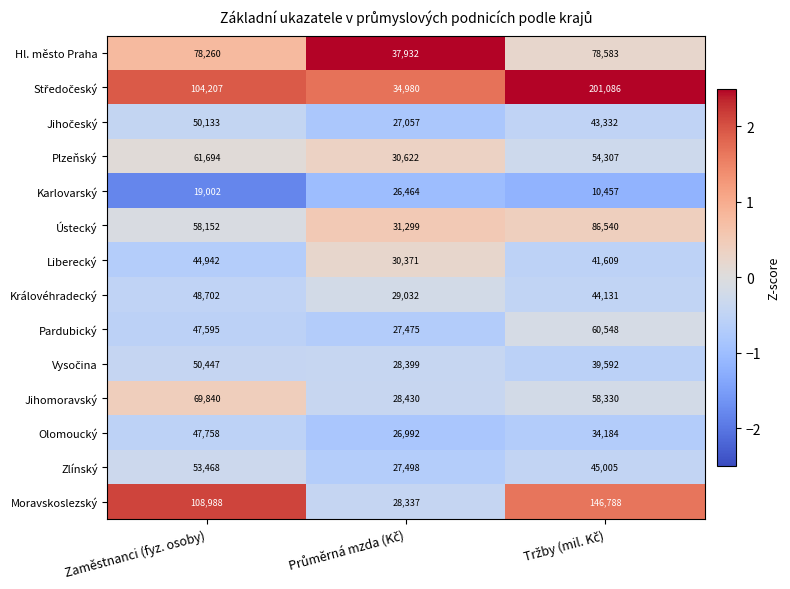

Count the Karlovarský values in the range 10457 to 26464.

3